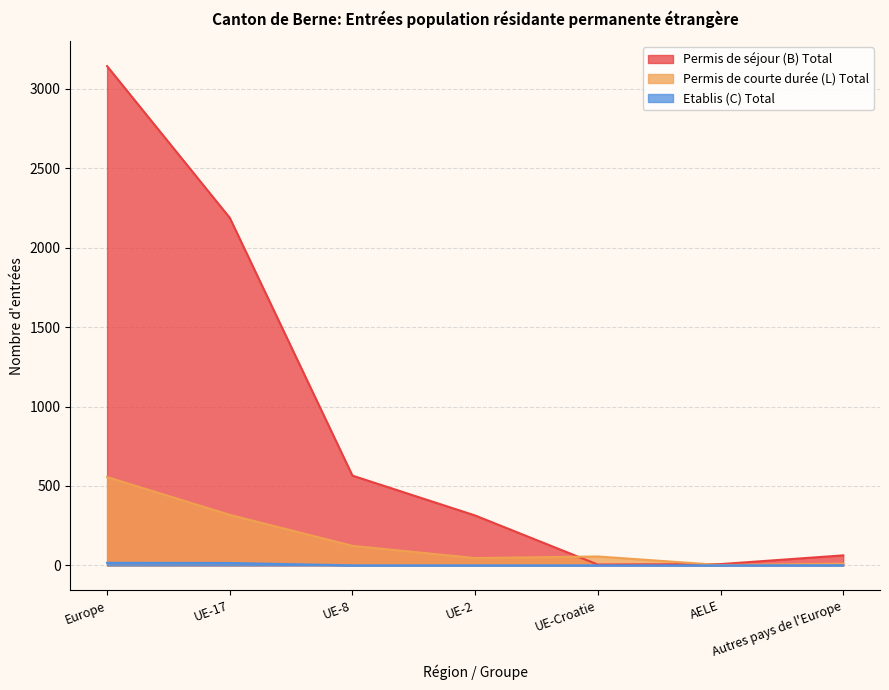

True or false: Permis de courte durée (L) Total has more than 1 interior local peaks.

False